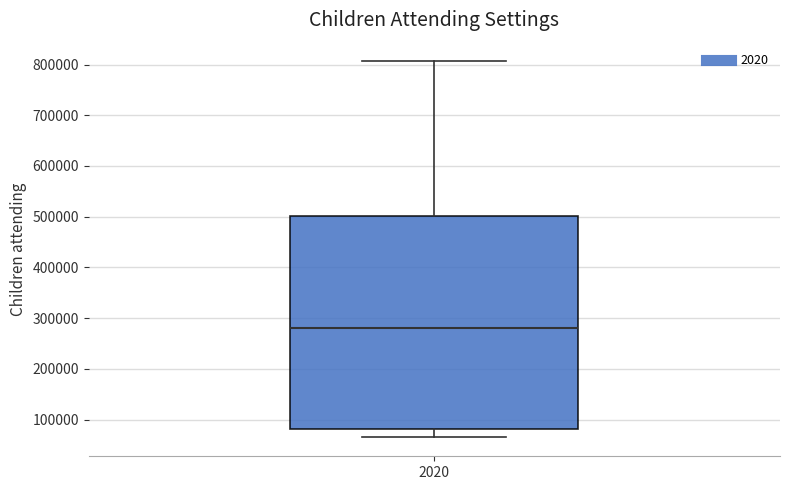

Transcribe this box plot: give where the median line is, the range the box spans, and where the two whiskers end, as read against the y-axis. The values are not printed on the chart, so give them approximately, as read against the axis.

median 280000, box 80000 to 500000, whiskers 70000 to 810000